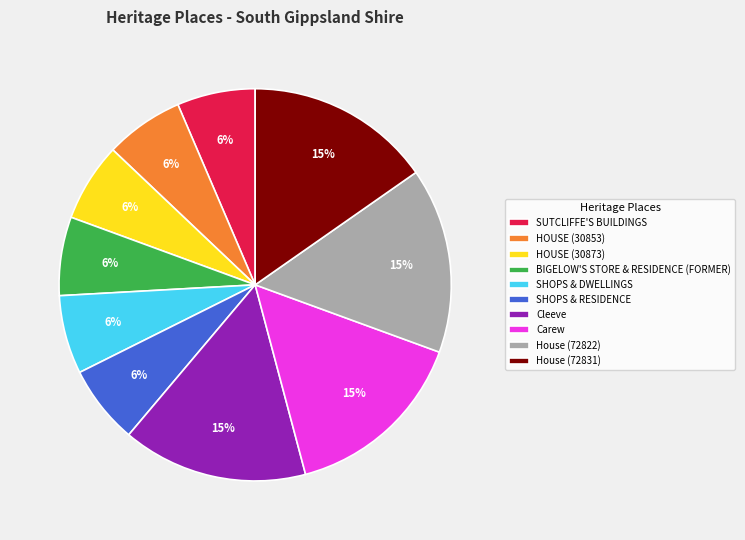

Combined, do SHOPS & DWELLINGS and Carew account for over 50%?

No